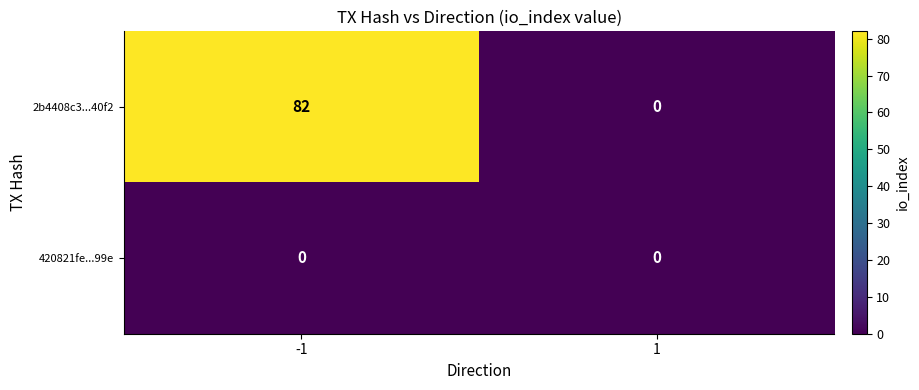

What is the difference between the maximum and minimum values in the 2b4408c3...40f2 series?

82